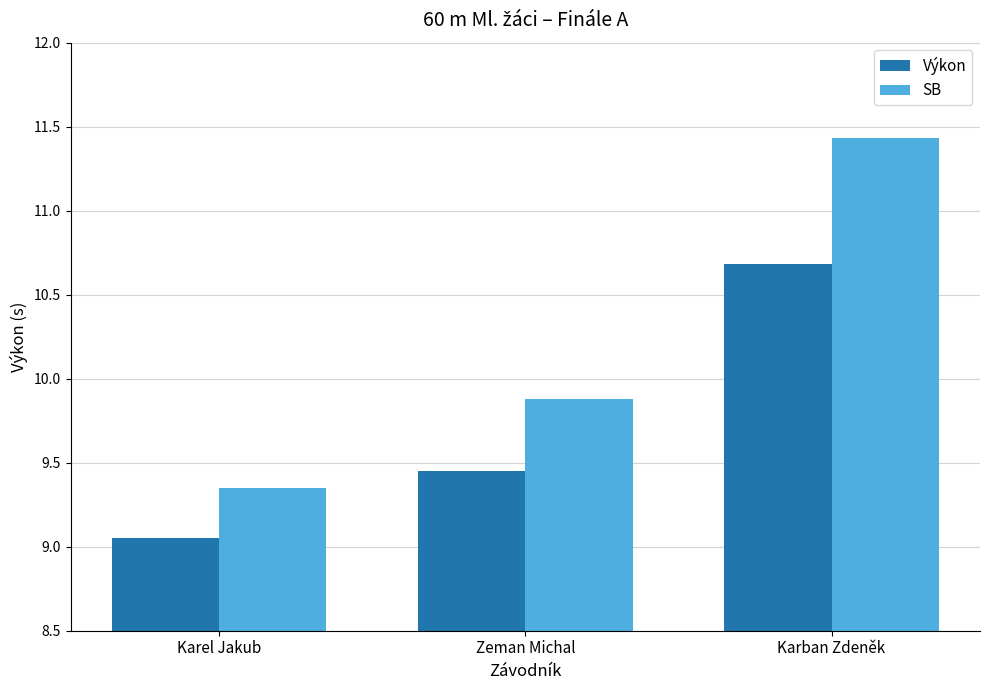

At which label is SB closest to 10?

Zeman Michal